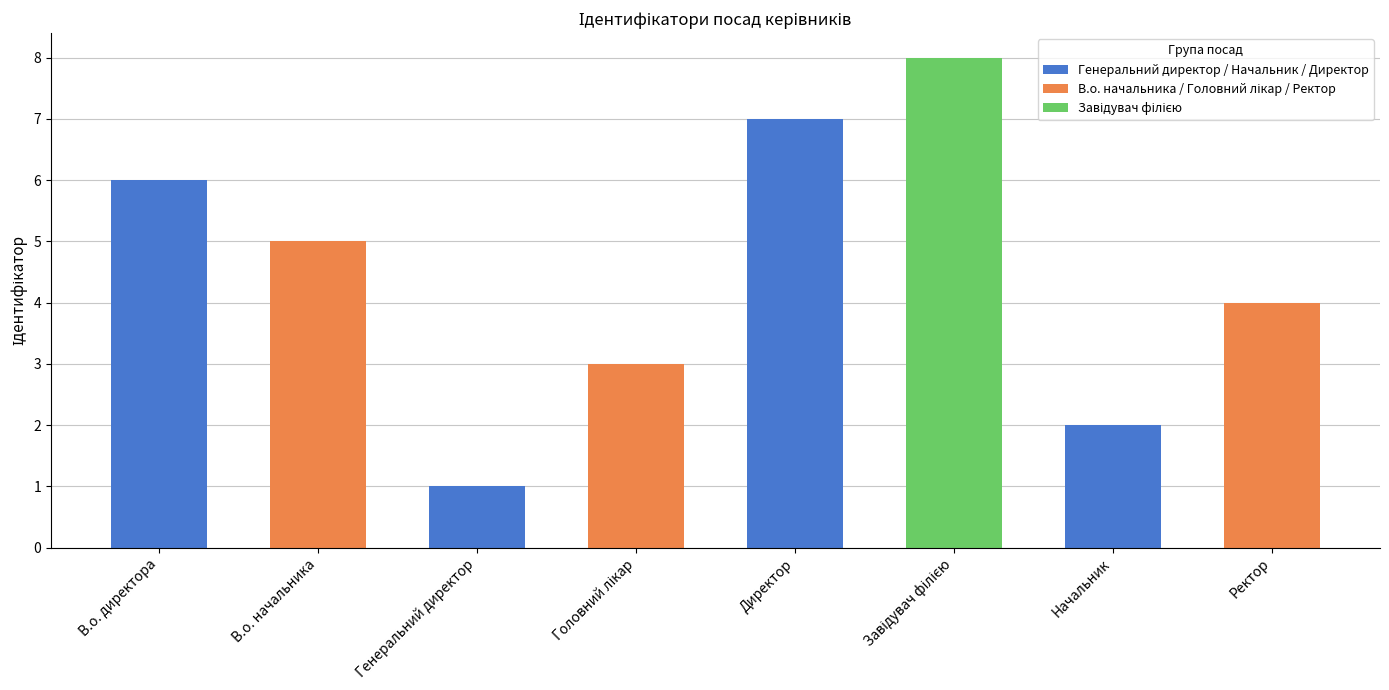

The value at Начальник is 4. True or false?

False